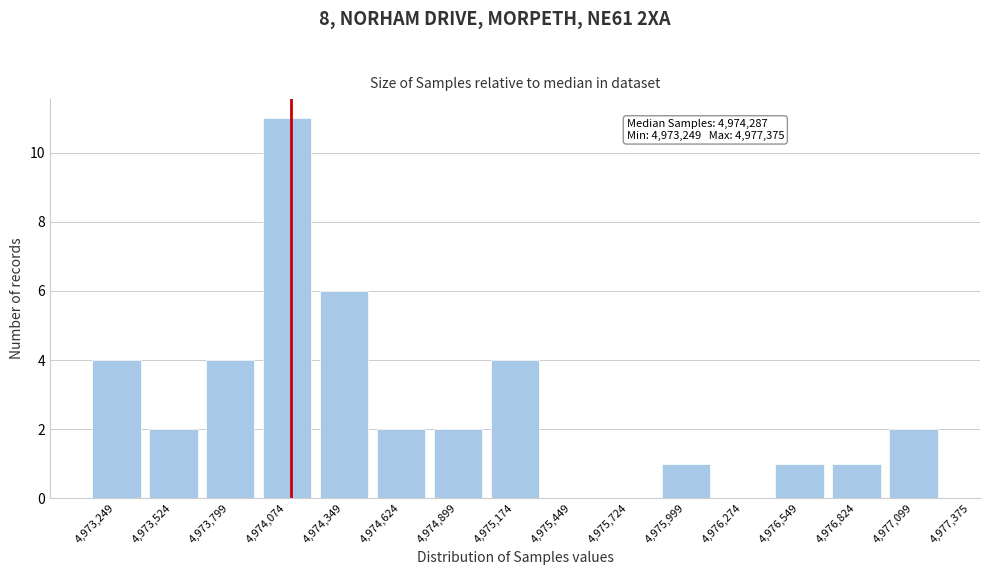

The value at 4,974,074 is 11. True or false?

True